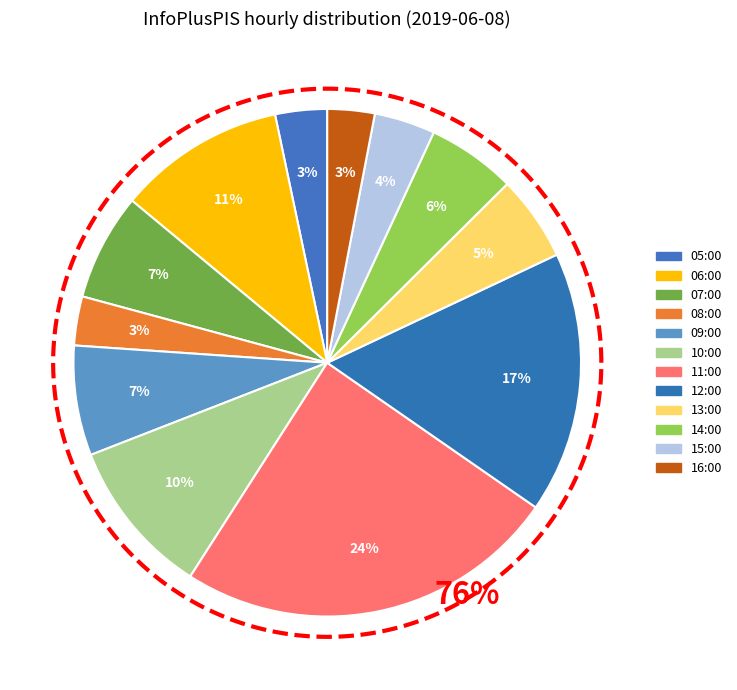

What is the ratio of the value at 15:00 to the value at 14:00?

0.7